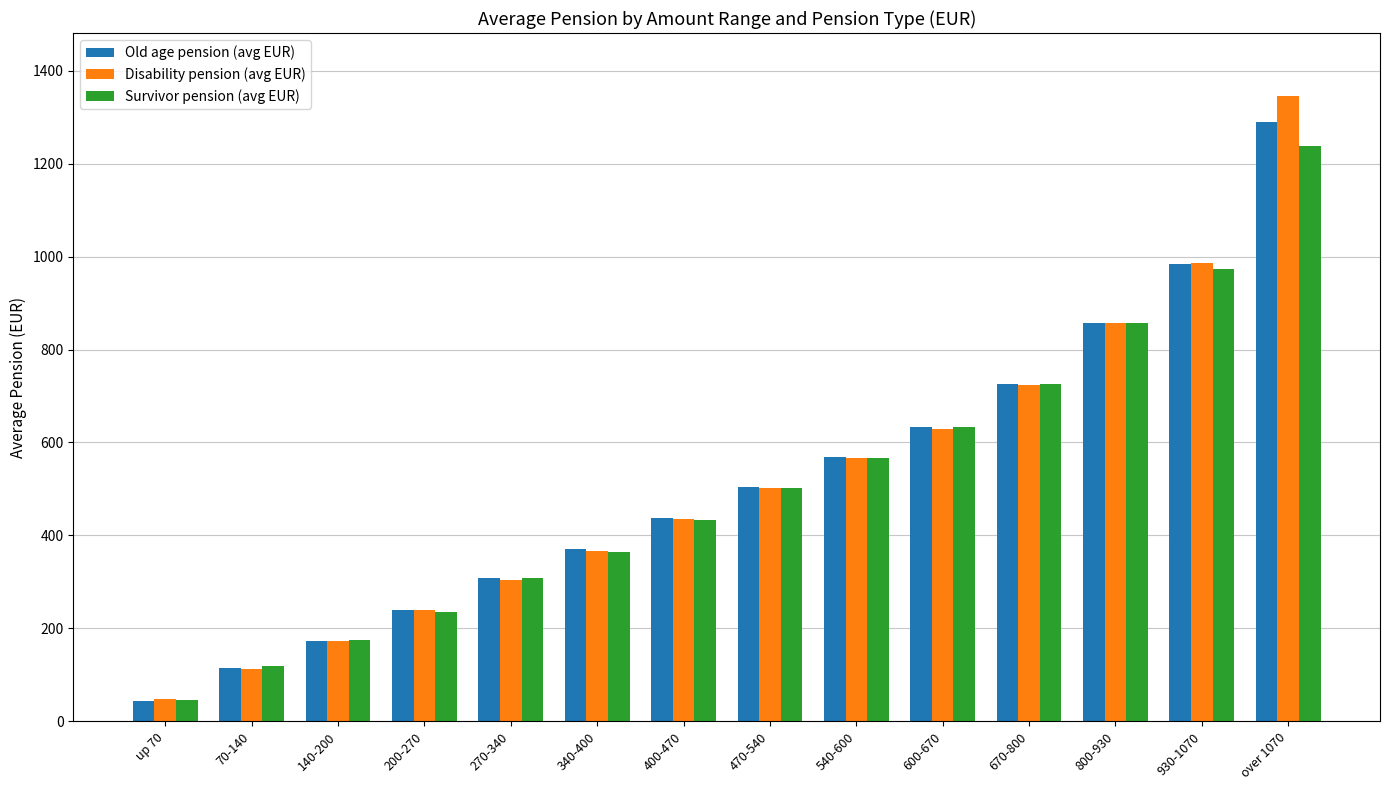

How many distinct data groups are displayed?

3